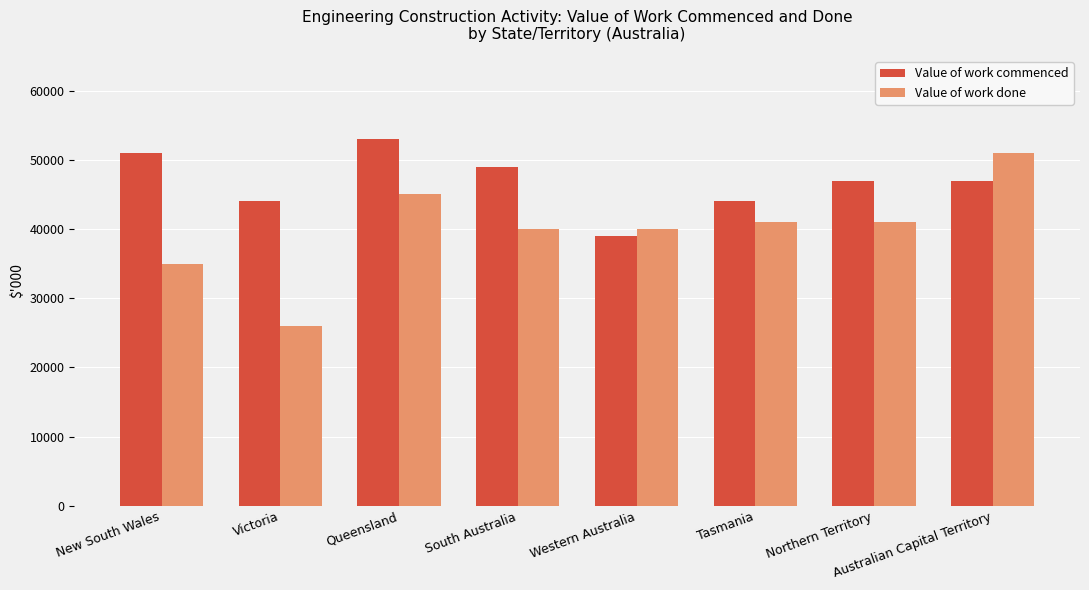

Where does the Value of work commenced series first go above 47000?

New South Wales